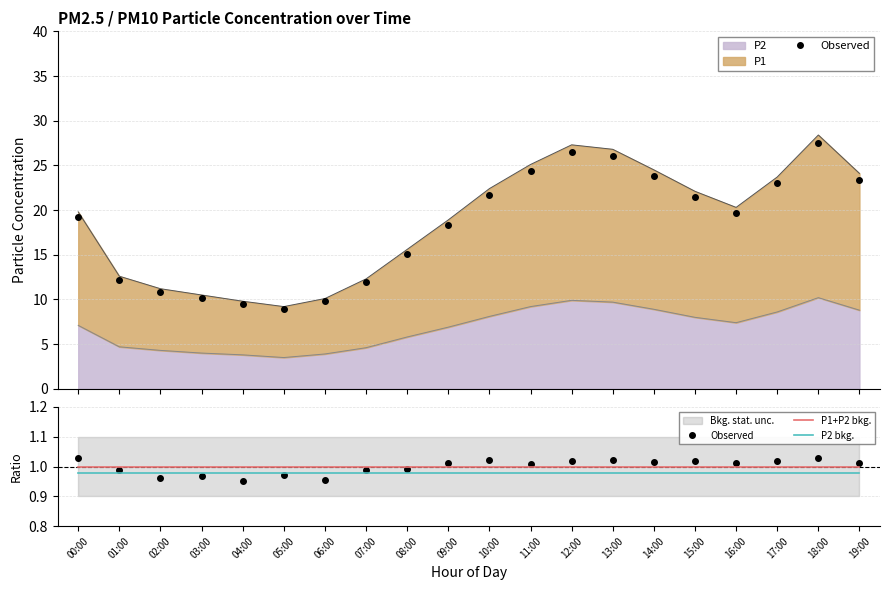

At which category is the sum across all series the highest?

00:00